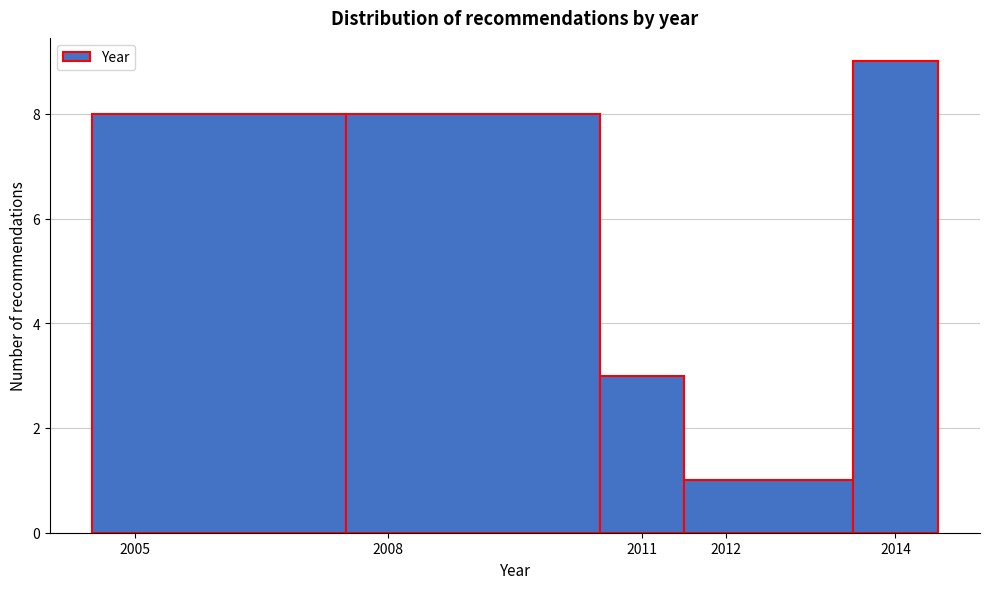

Which range on the x-axis has the tallest bar?

2013.5 to 2014.5